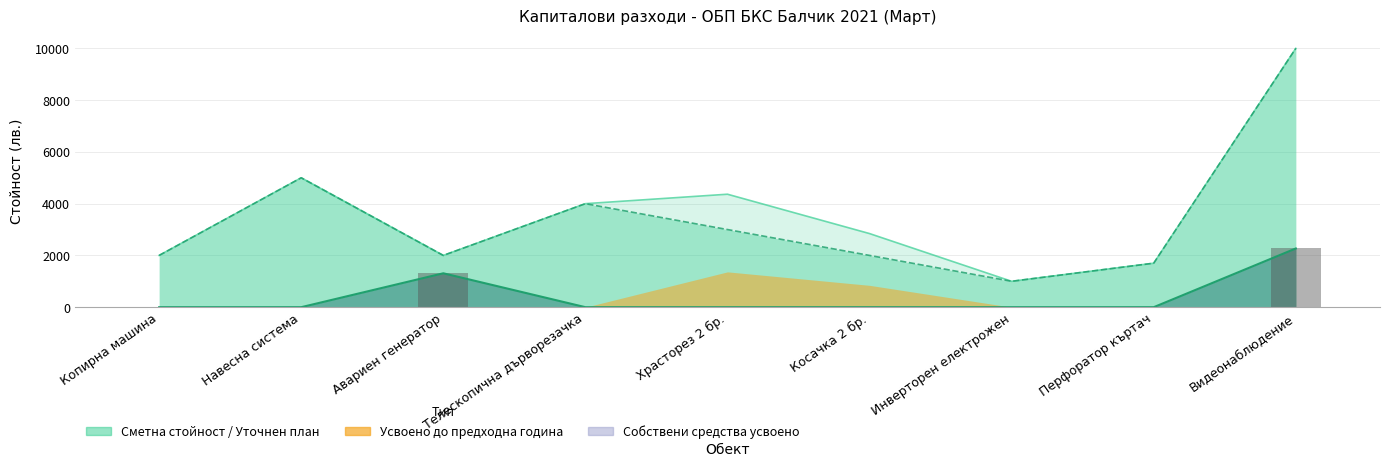

What is the value of the Уточнен план bar at the 5th from the left?

3000